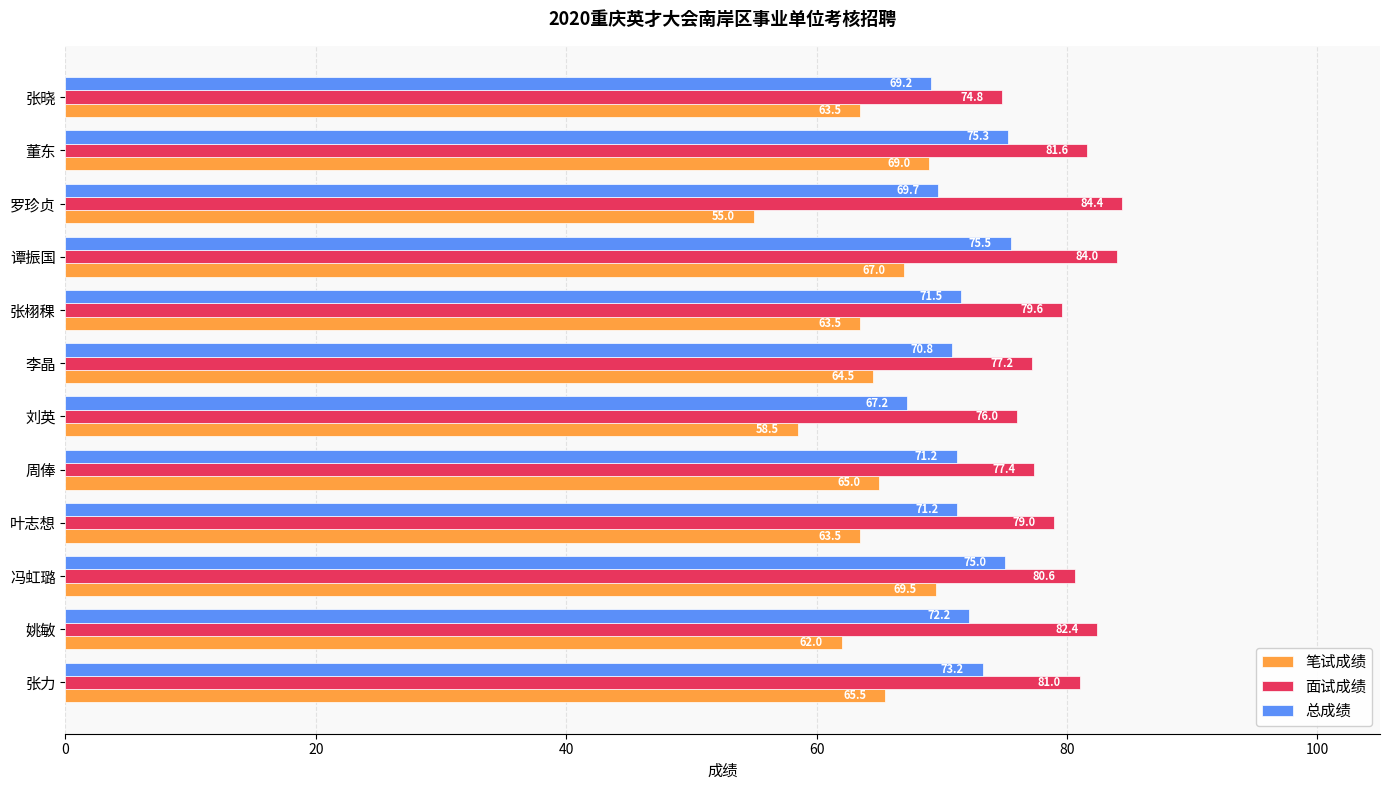

What is the difference between the 笔试成绩 values at 姚敏 and 李晶?

2.5